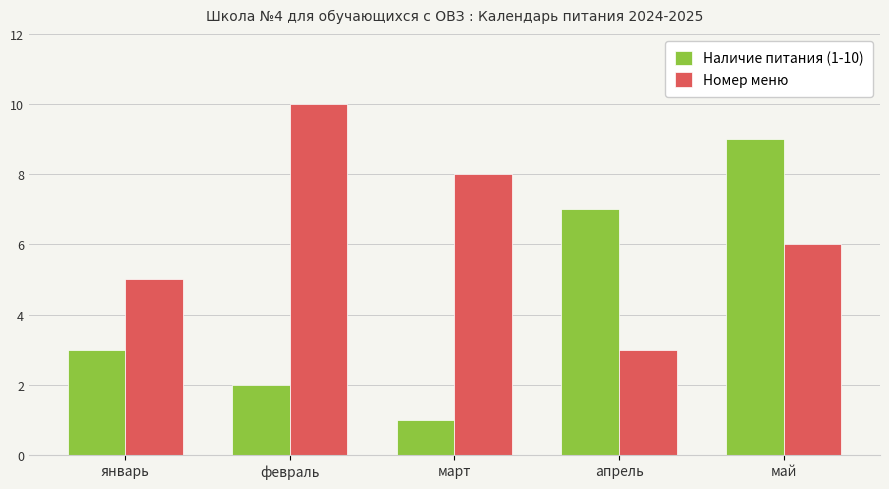

What is the approximate value of Наличие питания (1-10) at май?

9